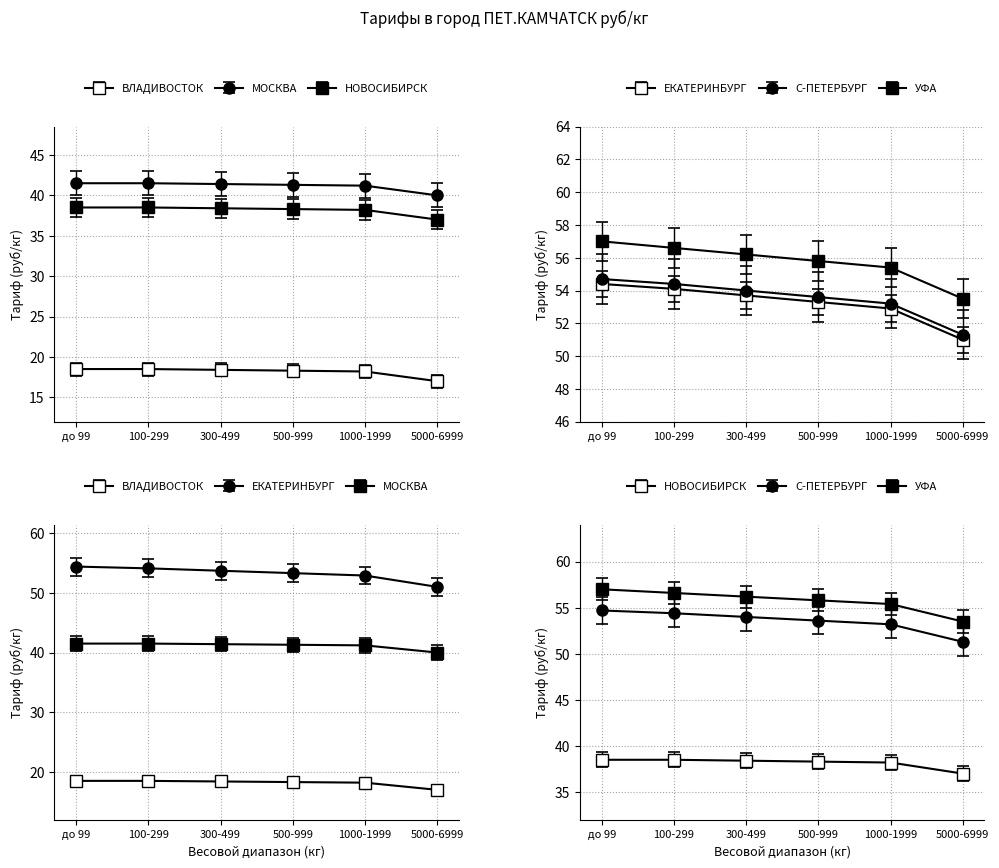

At which category is the sum across all series the highest?

до 99